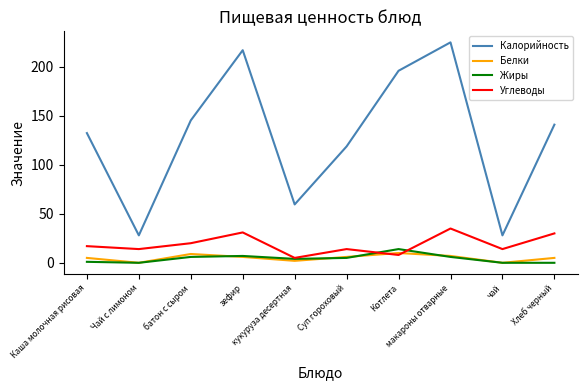

Reading left to right, extract all data points from this chart.

Калорийность: Каша молочная рисовая=132.4	Чай с лимоном=28.0	батон с сыром=145.3	зефир=217.0	кукуруза десертная=59.6	Суп гороховый=118.8	Котлета=196.0	макароны отварные=225.0	чай=28.0	Хлеб черный=141.0
Белки: Каша молочная рисовая=5.0	Чай с лимоном=0.0	батон с сыром=9.0	зефир=6.0	кукуруза десертная=2.0	Суп гороховый=6.0	Котлета=10.0	макароны отварные=7.0	чай=0.0	Хлеб черный=5.0
Жиры: Каша молочная рисовая=1.0	Чай с лимоном=0.0	батон с сыром=6.0	зефир=7.0	кукуруза десертная=4.0	Суп гороховый=5.0	Котлета=14.0	макароны отварные=6.0	чай=0.0	Хлеб черный=0.0
Углеводы: Каша молочная рисовая=17.0	Чай с лимоном=14.0	батон с сыром=20.0	зефир=31.0	кукуруза десертная=5.0	Суп гороховый=14.0	Котлета=8.0	макароны отварные=35.0	чай=14.0	Хлеб черный=30.0